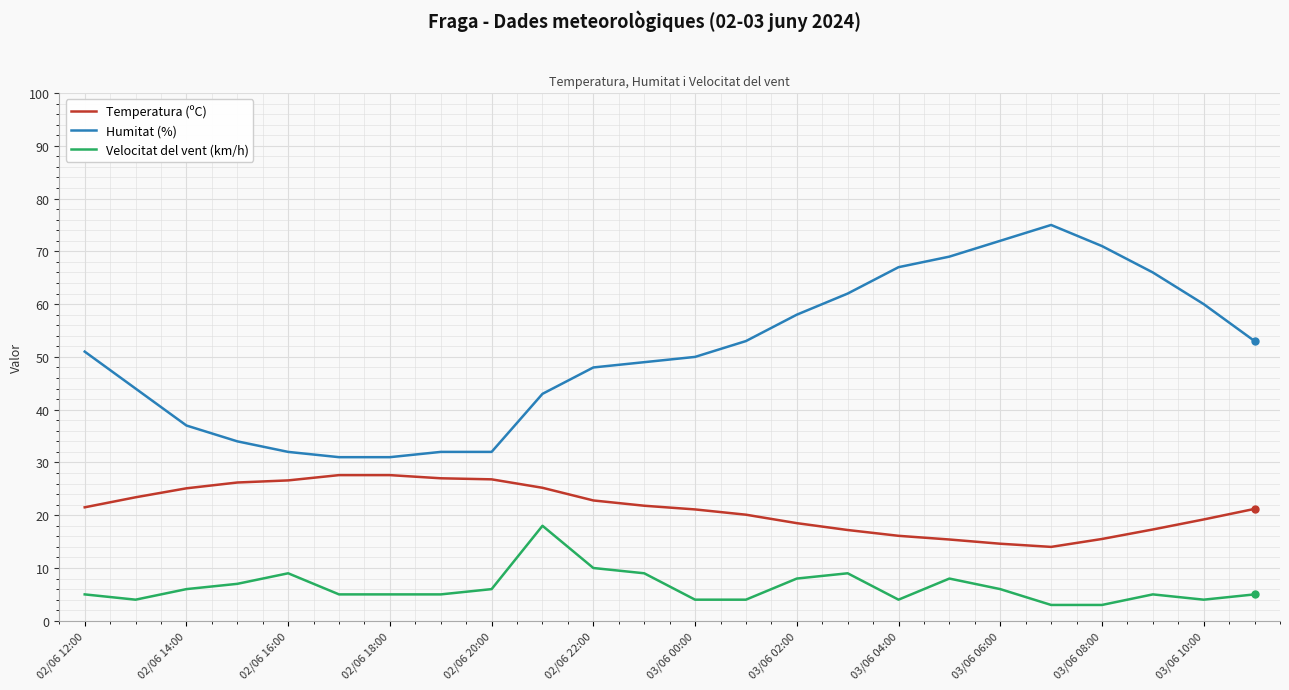

Which series has the largest total across all categories?

Humitat (%)